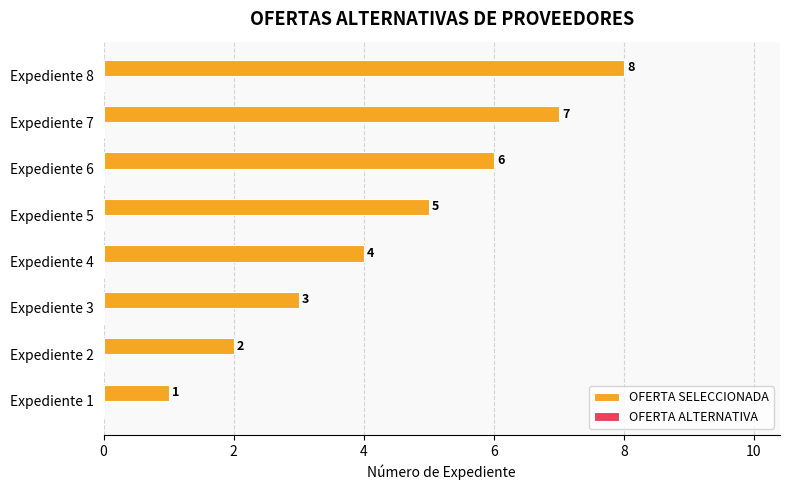

Rank the categories by value from lowest to highest.

Expediente 1, Expediente 2, Expediente 3, Expediente 4, Expediente 5, Expediente 6, Expediente 7, Expediente 8